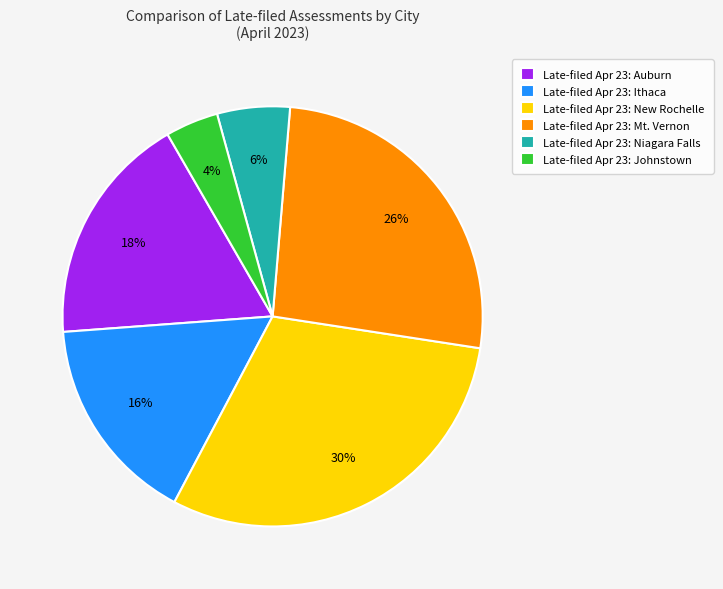

To the nearest percent, what percentage of the pie is Late-filed Apr 23: Niagara Falls?

6%